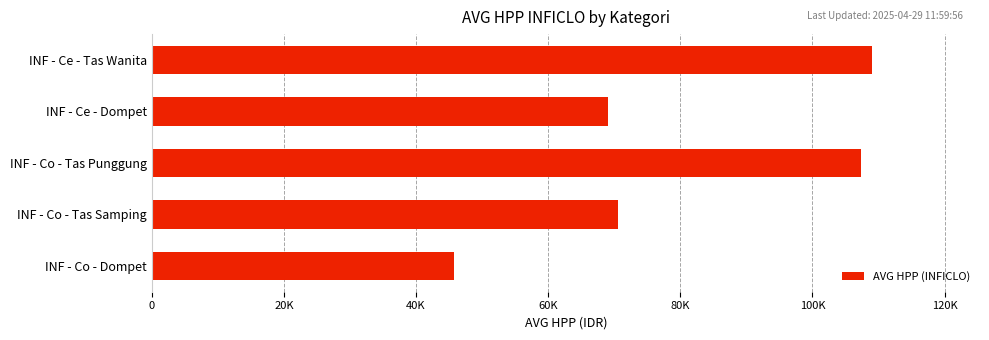

Are the bars horizontal?

Yes